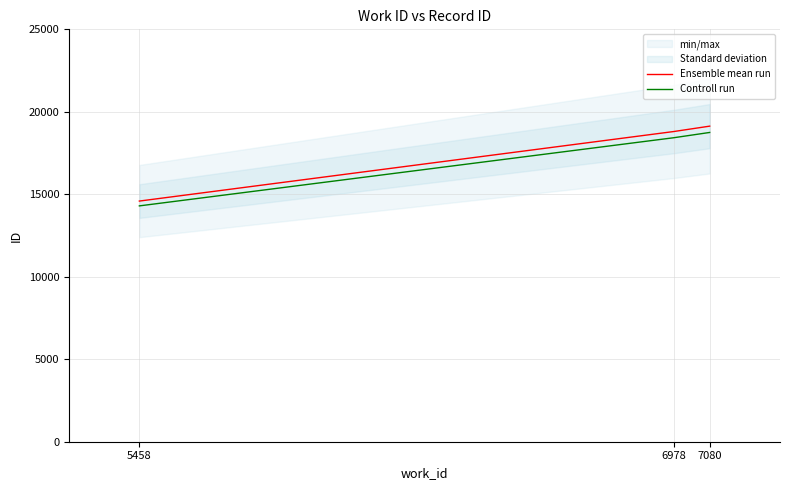

What is the value of the Controll run point at the 2nd from the left?

18428.9